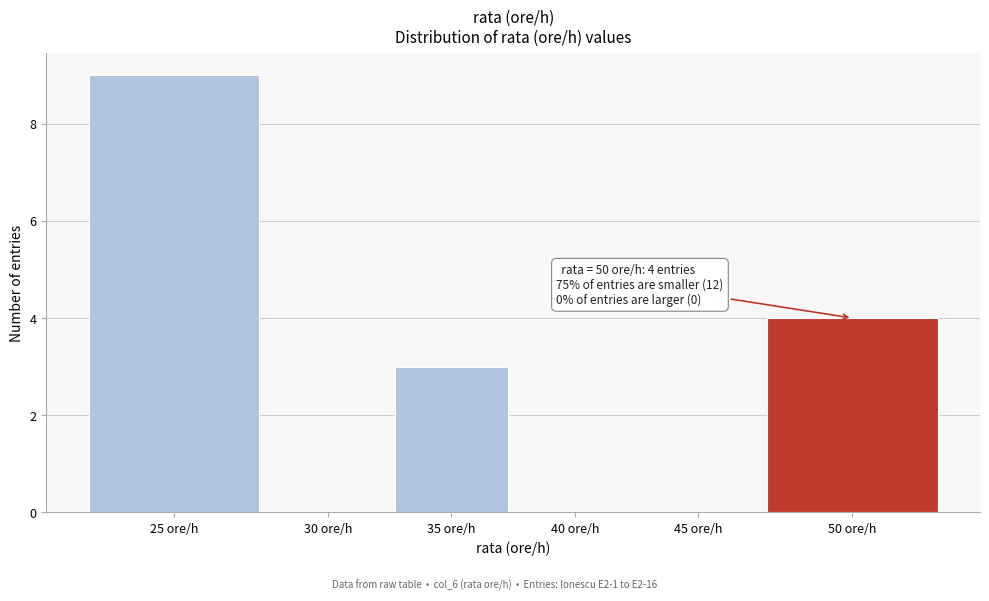

Reading left to right, what are all the values shown in this chart?

25 ore/h=9	30 ore/h=0	35 ore/h=3	40 ore/h=0	45 ore/h=0	50 ore/h=4